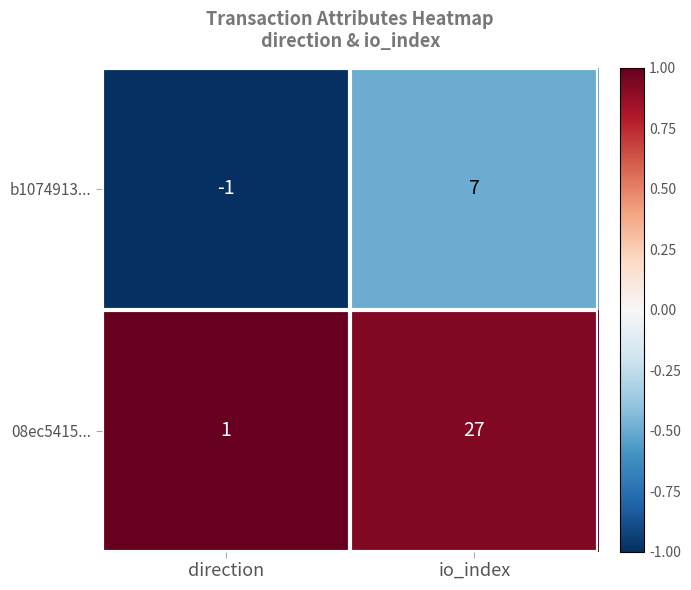

Reading left to right, transcribe all the data shown in this chart.

b1074913...: direction=-1	io_index=7
08ec5415...: direction=1	io_index=27